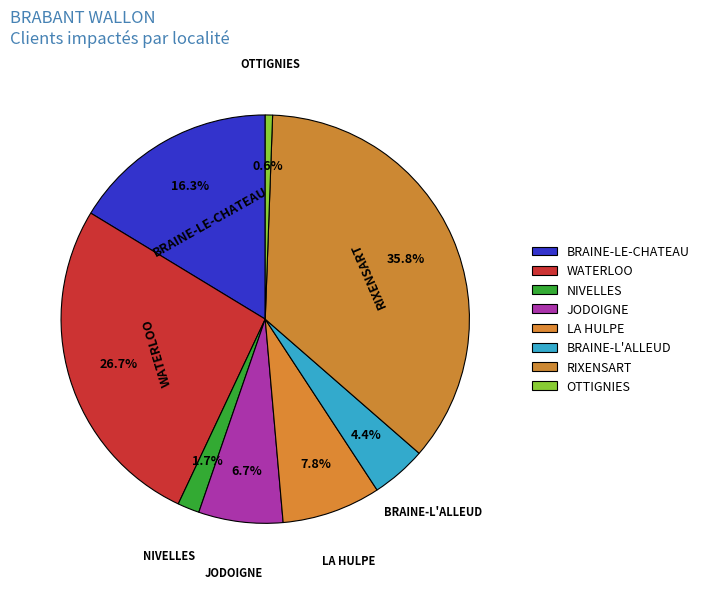

To the nearest percent, what is the difference between the largest and smallest slice percentages?

35%